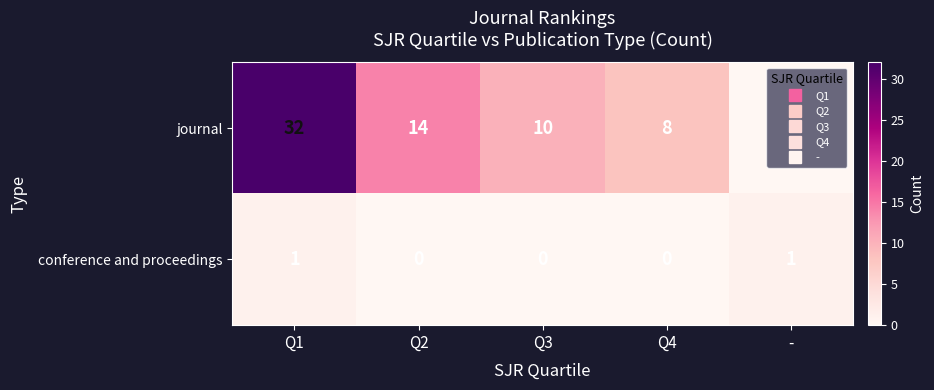

The value of conference and proceedings at - is 1. True or false?

True